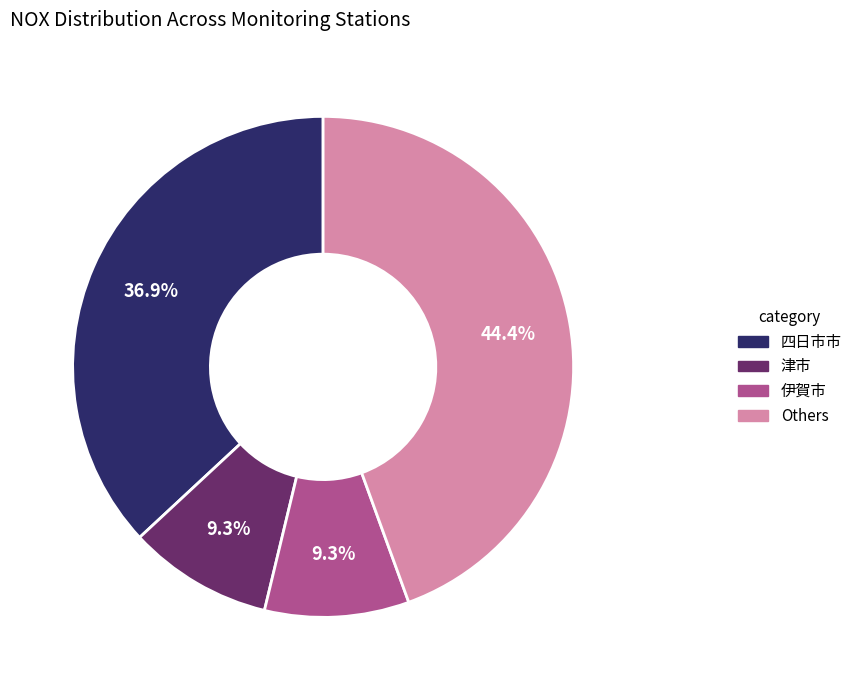

Does any single category account for the majority?

No